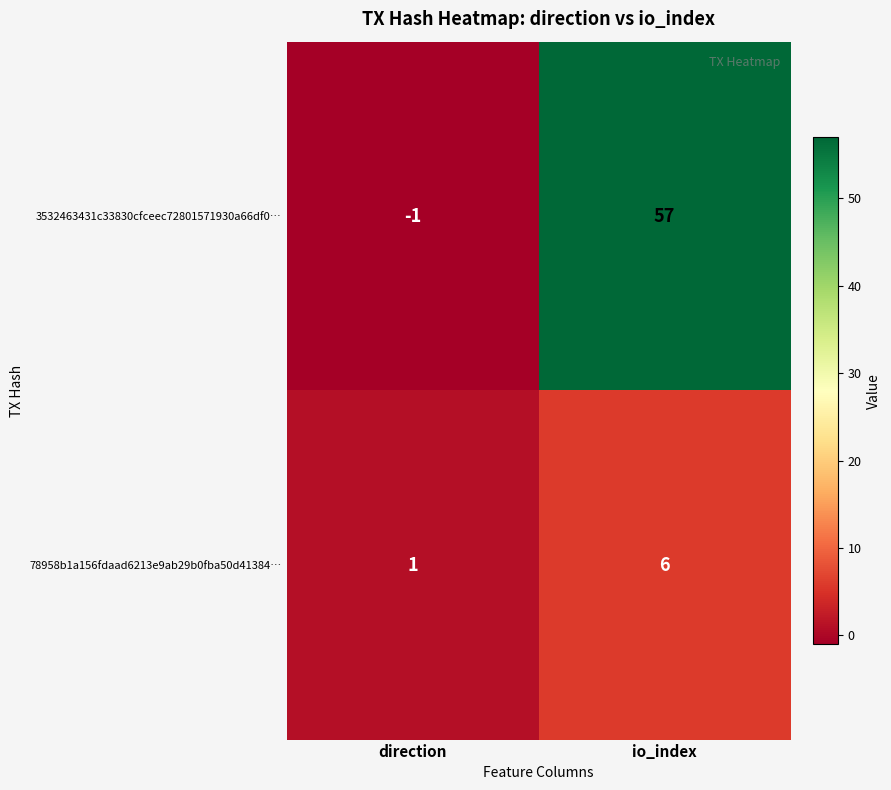

What is the average value of the 3532463431c33830cfceec72801571930a66df0… series?

28